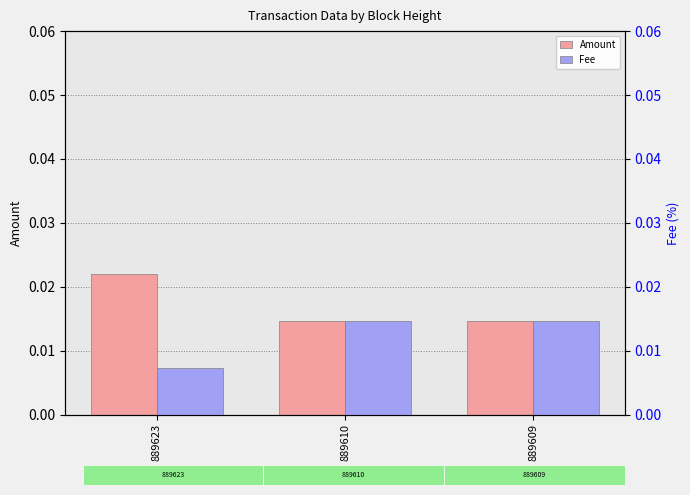

Between 889610 and 889623, which is larger?

889623